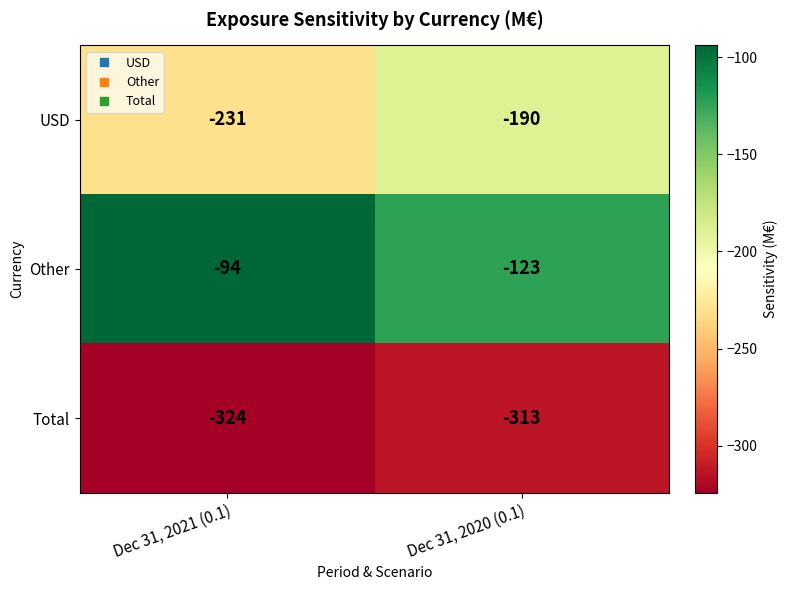

What is the total value across all series at Dec 31, 2020 (0.1)?

-626